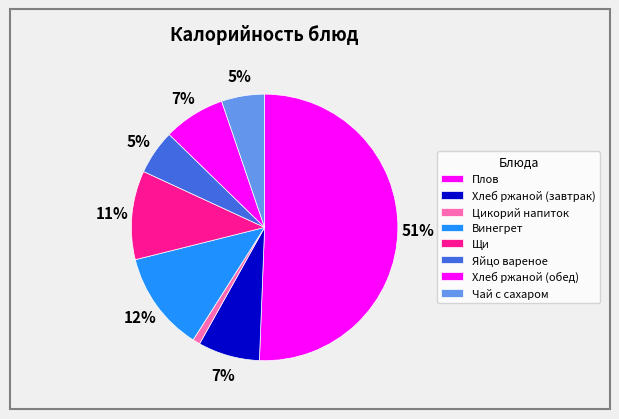

Is there any slice that represents more than half of the pie?

Yes